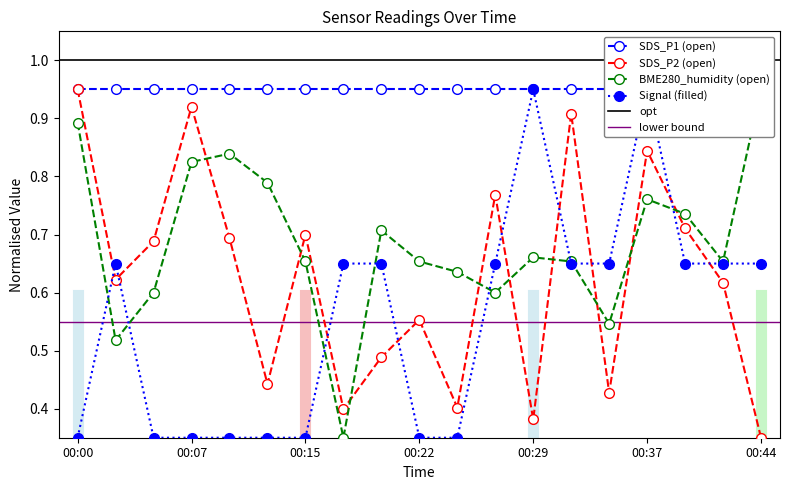

Where is SDS_P2 (open) nearest to the value 0?

00:44